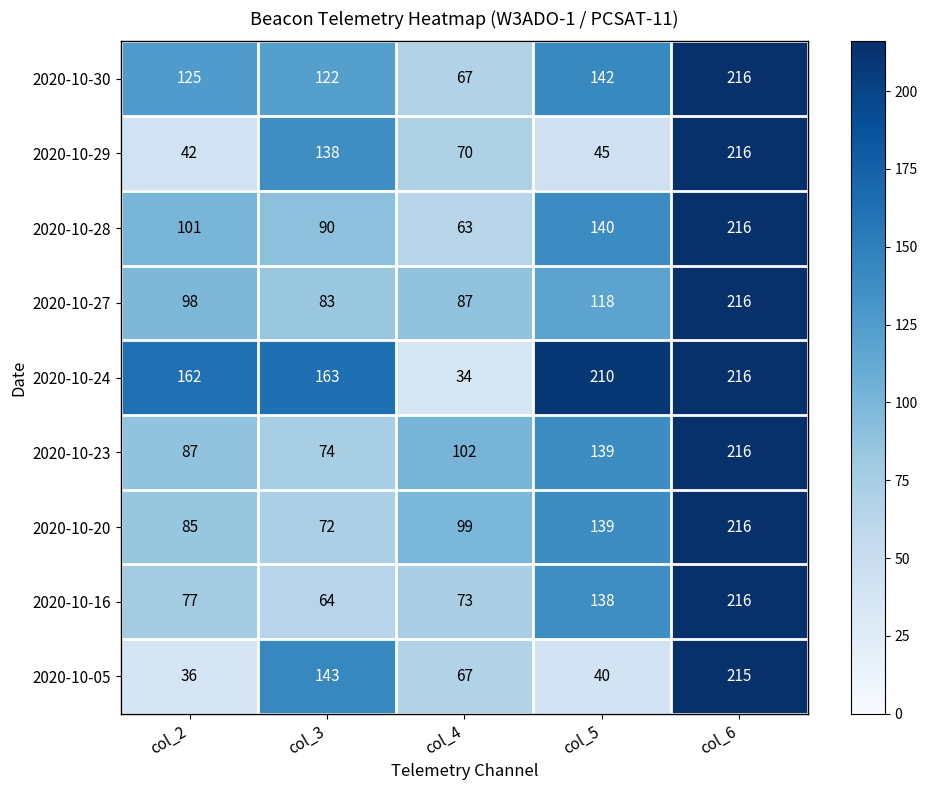

List the labels in order of 2020-10-28 value, largest first.

col_6, col_5, col_2, col_3, col_4